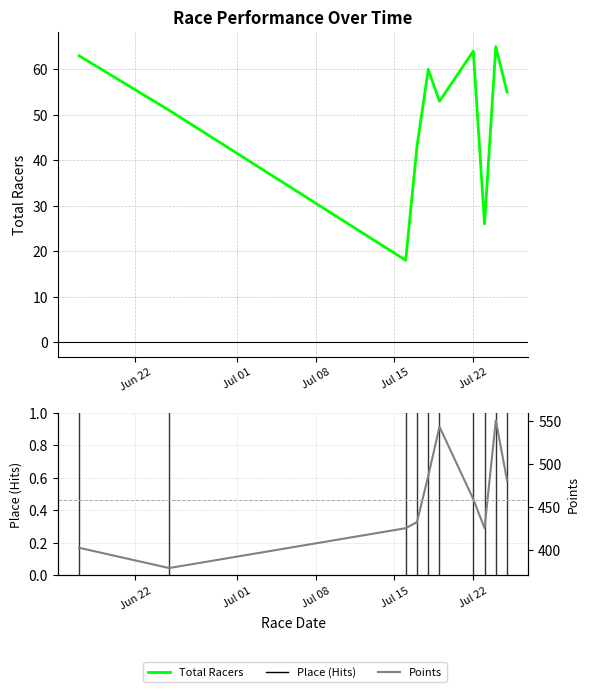

At which label does Points reach its peak?

2021-07-24